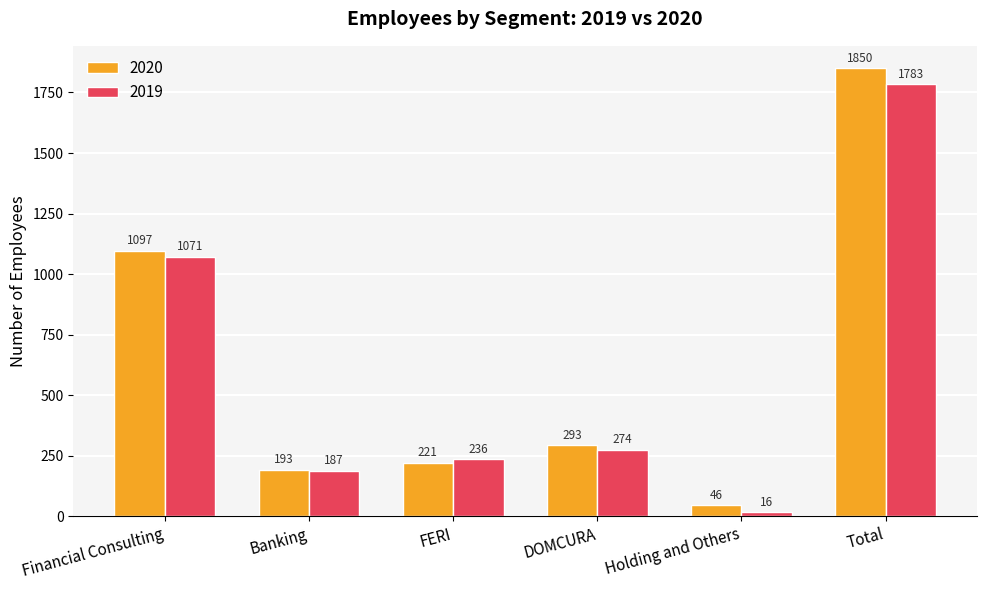

What is the value of the 2020 bar at the 2nd from the left?

193